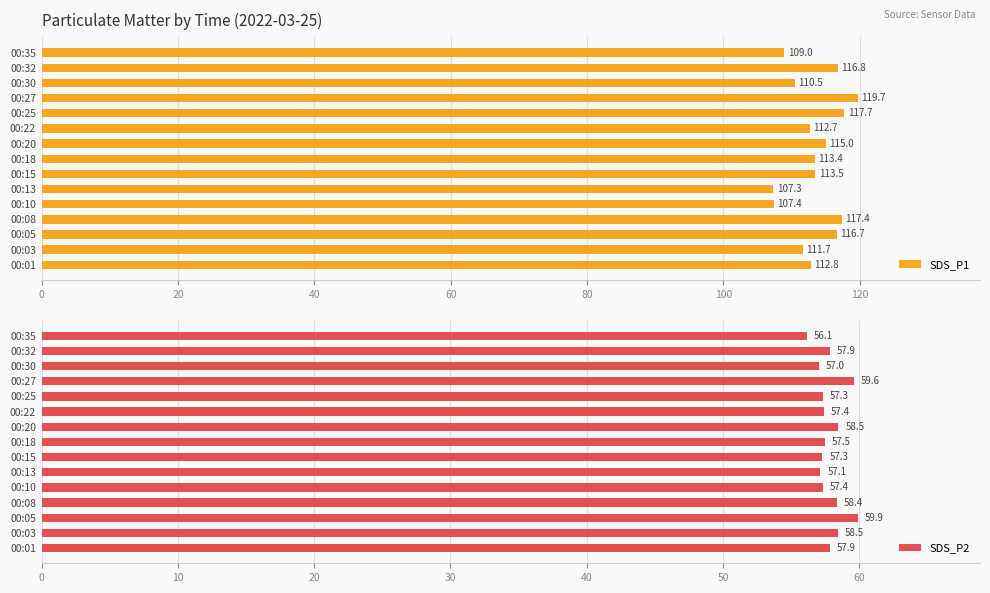

Is it true that SDS_P1 equals 188.0 at 00:18?

False